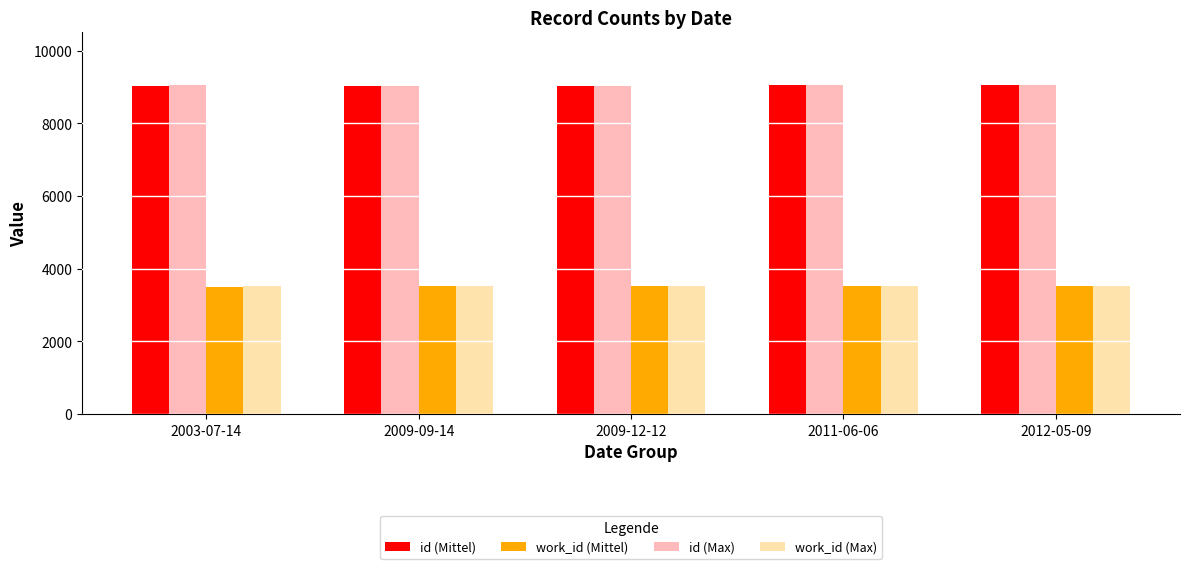

At how many categories does at least one series exceed 8571?

5